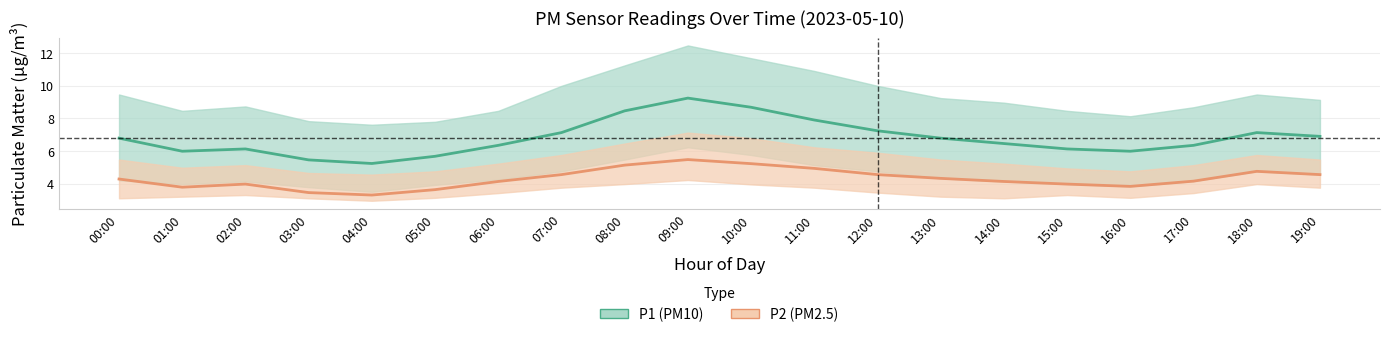

Reading left to right, list all the values displayed in this chart.

P1: 00:00=6.8	01:00=6.0	02:00=6.1	03:00=5.5	04:00=5.2	05:00=5.7	06:00=6.3	07:00=7.1	08:00=8.4	09:00=9.2	10:00=8.7	11:00=7.9	12:00=7.2	13:00=6.8	14:00=6.5	15:00=6.1	16:00=6.0	17:00=6.3	18:00=7.1	19:00=6.9
P1_upper: 00:00=9.4	01:00=8.4	02:00=8.7	03:00=7.8	04:00=7.6	05:00=7.8	06:00=8.4	07:00=10.0	08:00=11.2	09:00=12.4	10:00=11.7	11:00=10.9	12:00=10.0	13:00=9.2	14:00=8.9	15:00=8.4	16:00=8.1	17:00=8.7	18:00=9.4	19:00=9.1
P1_lower: 00:00=4.2	01:00=4.0	02:00=4.1	03:00=3.8	04:00=3.5	05:00=3.9	06:00=4.2	07:00=4.8	08:00=5.5	09:00=6.2	10:00=5.8	11:00=5.1	12:00=4.8	13:00=4.3	14:00=4.1	15:00=4.0	16:00=3.8	17:00=4.2	18:00=4.8	19:00=4.5
P2: 00:00=4.3	01:00=3.8	02:00=4.0	03:00=3.5	04:00=3.3	05:00=3.6	06:00=4.1	07:00=4.5	08:00=5.1	09:00=5.5	10:00=5.2	11:00=4.9	12:00=4.5	13:00=4.3	14:00=4.1	15:00=4.0	16:00=3.8	17:00=4.2	18:00=4.8	19:00=4.5
P2_upper: 00:00=5.5	01:00=5.0	02:00=5.1	03:00=4.7	04:00=4.5	05:00=4.8	06:00=5.2	07:00=5.8	08:00=6.5	09:00=7.1	10:00=6.8	11:00=6.2	12:00=5.9	13:00=5.5	14:00=5.2	15:00=4.9	16:00=4.8	17:00=5.1	18:00=5.8	19:00=5.5
P2_lower: 00:00=3.1	01:00=3.2	02:00=3.3	03:00=3.1	04:00=3.0	05:00=3.1	06:00=3.4	07:00=3.8	08:00=4.0	09:00=4.2	10:00=4.0	11:00=3.8	12:00=3.5	13:00=3.2	14:00=3.1	15:00=3.3	16:00=3.1	17:00=3.4	18:00=4.0	19:00=3.8